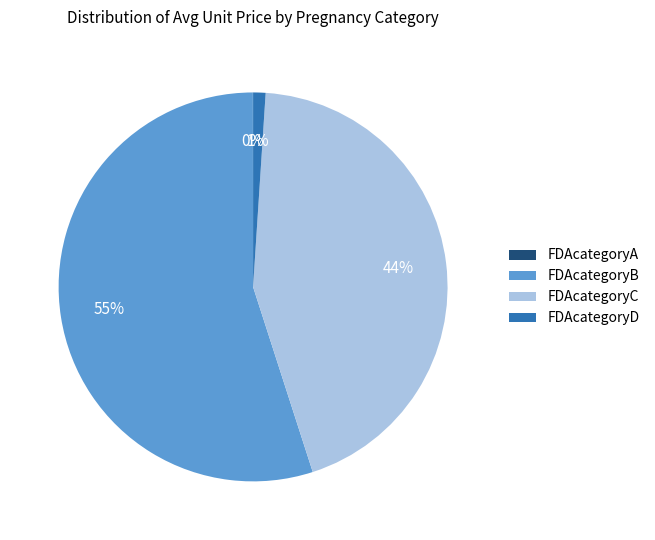

Which slice is the largest?

FDAcategoryB